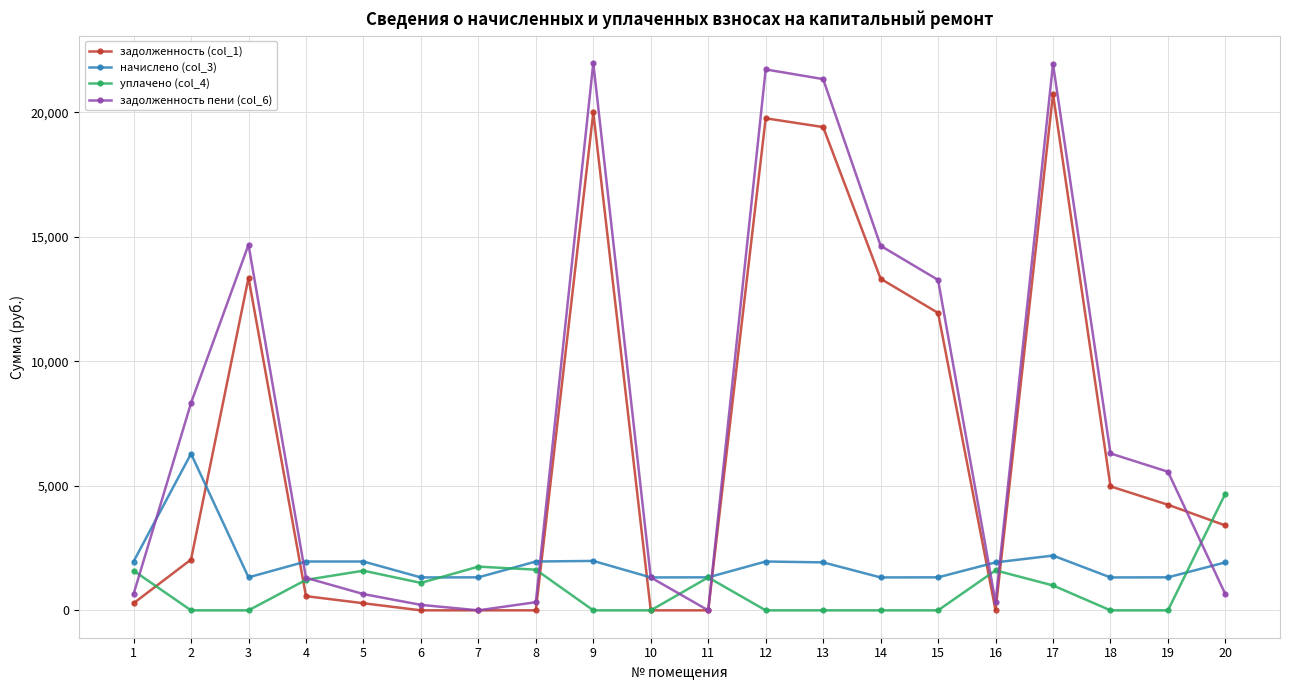

True or false: начислено (col_3) has more than 1 points higher than both neighbors.

True